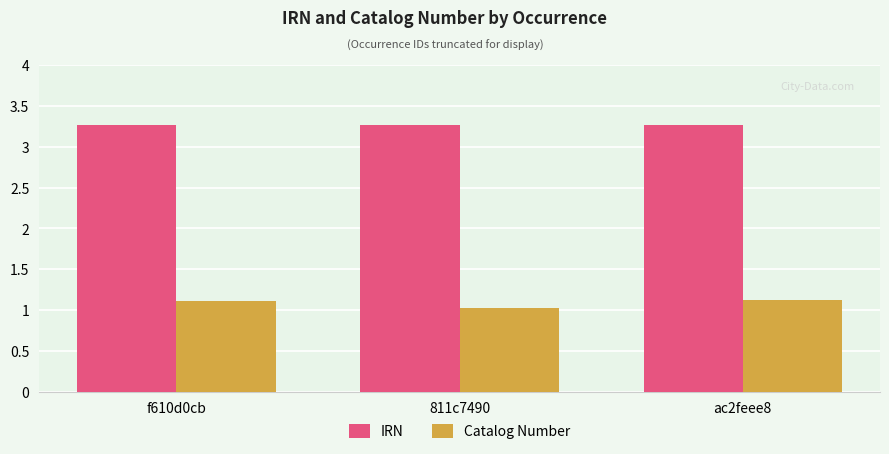

Does the chart contain any negative values?

No